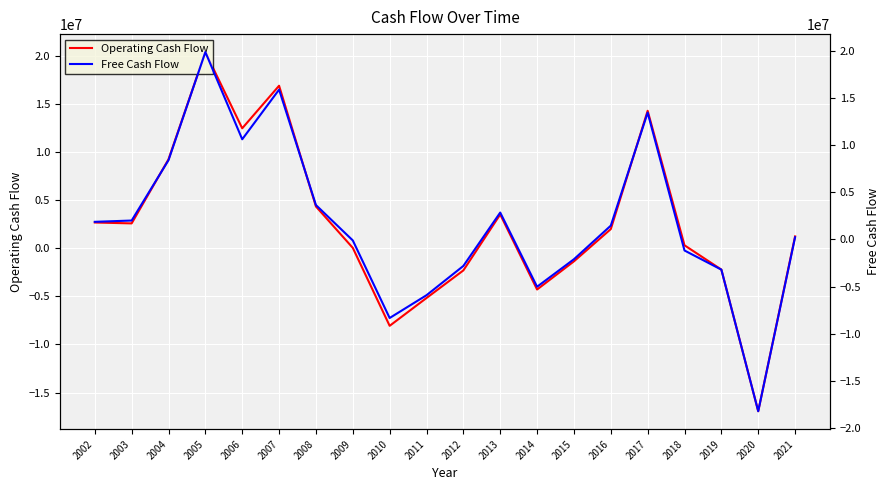

Reading left to right, transcribe all the data shown in this chart.

Operating Cash Flow: 2002=2677000	2003=2585000	2004=9244000	2005=20388000	2006=12466000	2007=16890000	2008=4340000	2009=41000	2010=-8059000	2011=-5168000	2012=-2300000	2013=3513000	2014=-4286000	2015=-1359000	2016=1992000	2017=14287000	2018=308000	2019=-2217000	2020=-16934000	2021=1235000
Free Cash Flow: 2002=1859000	2003=1996000	2004=8390000	2005=19849000	2006=10606000	2007=15870000	2008=3637000	2009=-113000	2010=-8334000	2011=-5919000	2012=-2816000	2013=2841000	2014=-5020000	2015=-2105000	2016=1455000	2017=13432000	2018=-1180000	2019=-3208000	2020=-18213000	2021=220000